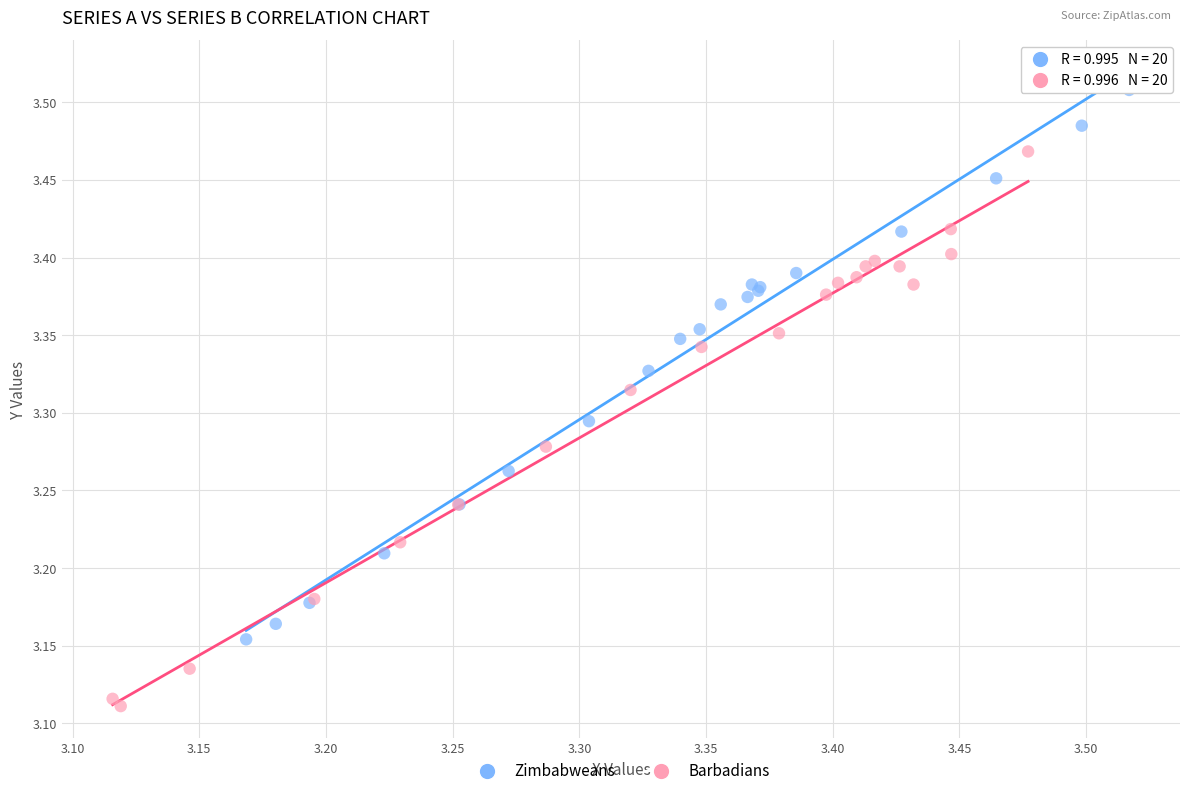

Which series reaches the maximum Y coordinate?

Zimbabweans